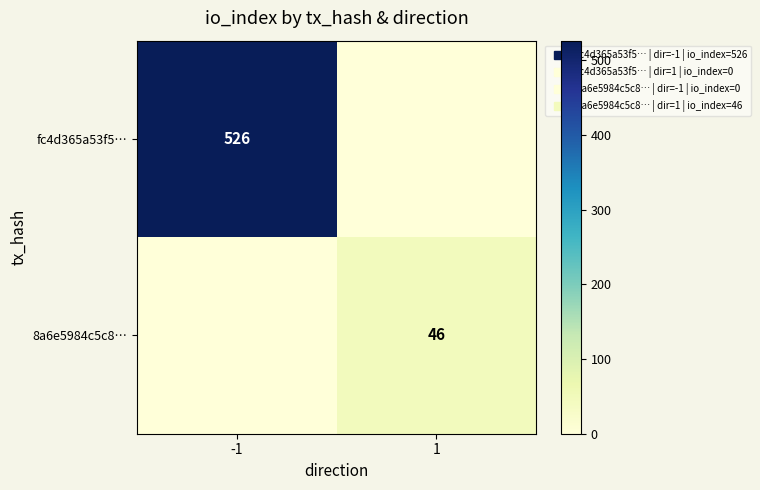

What is the sum of all fc4d365a53f5… values?

526